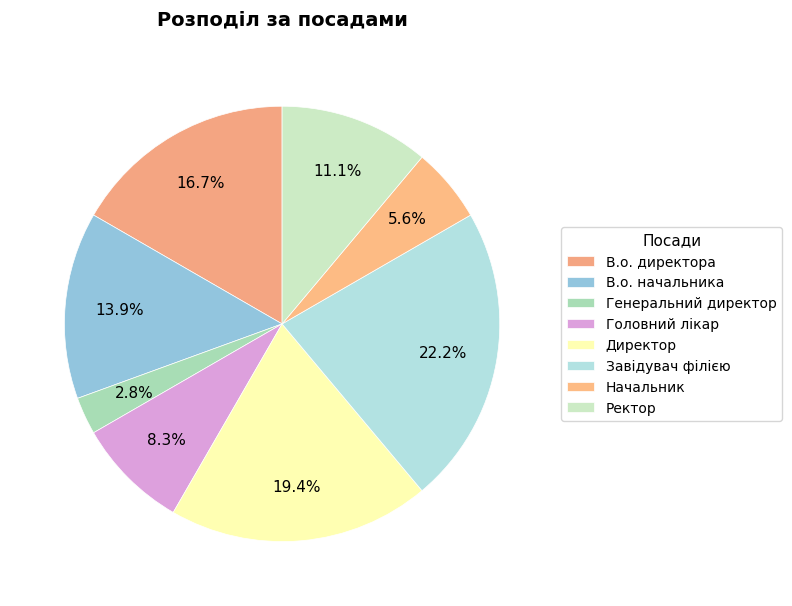

How many segments does this pie chart have?

8